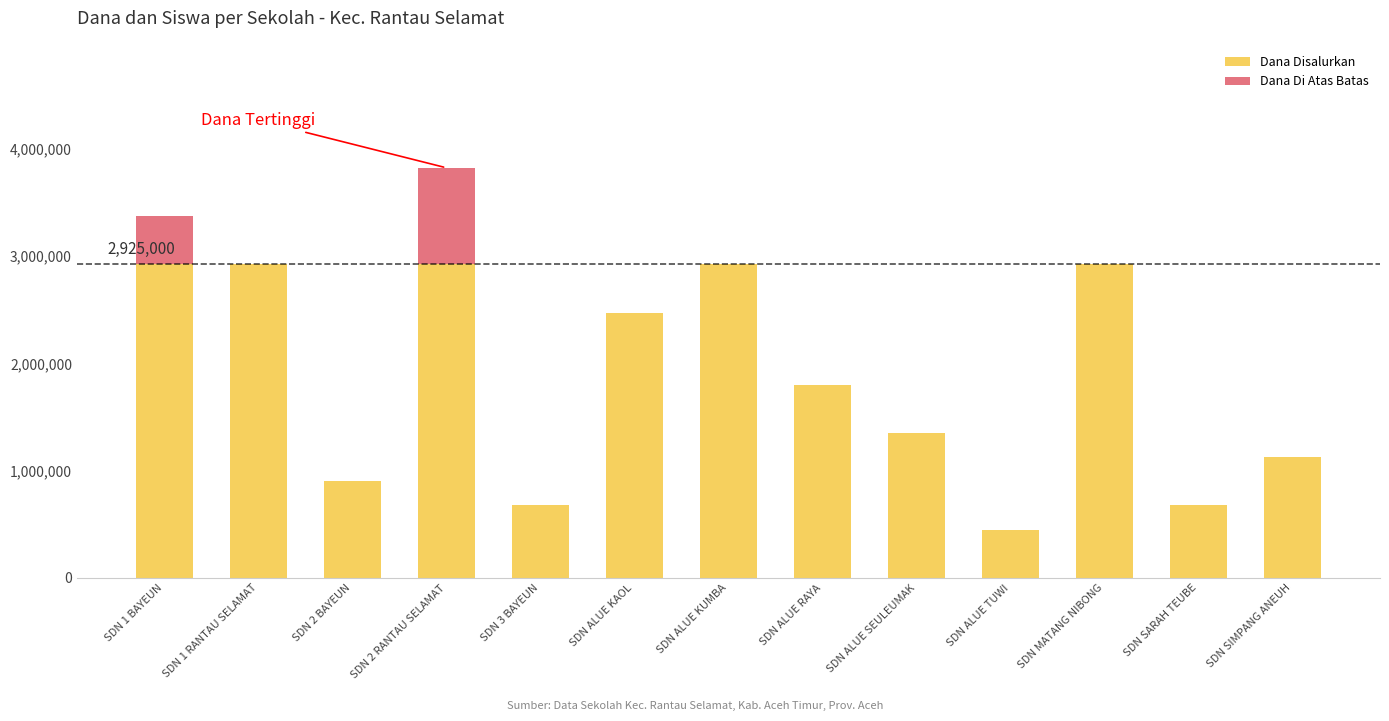

What is the sum of all Dana Disalurkan values?

24075000